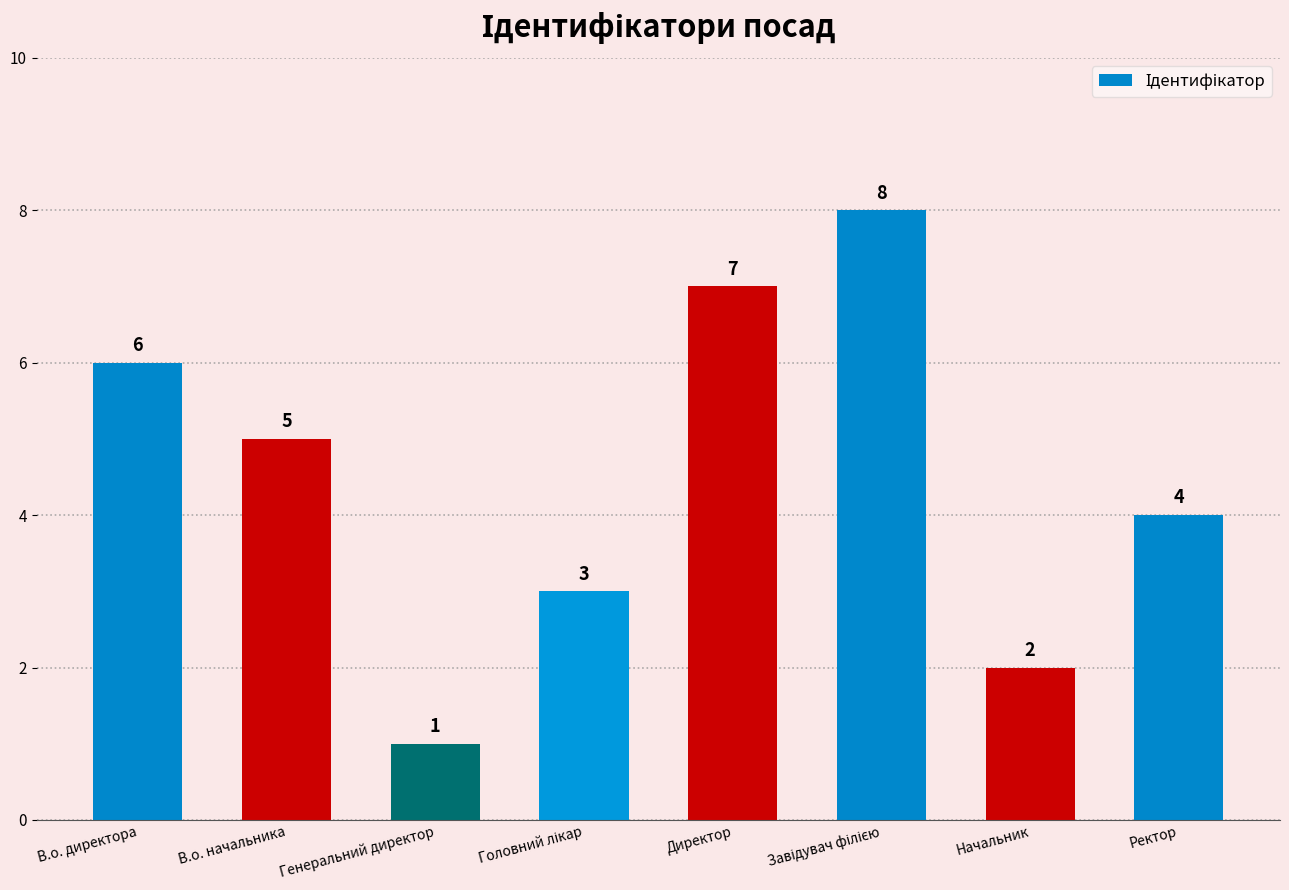

What is the change in value from В.о. начальника to Ректор?

-1